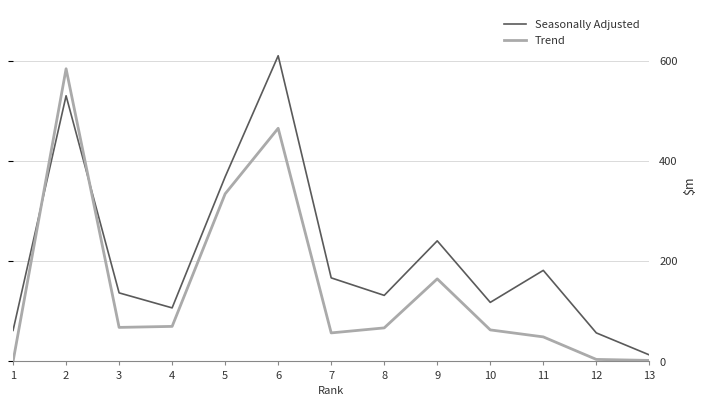

The value of Trend at 10 is 63. True or false?

True